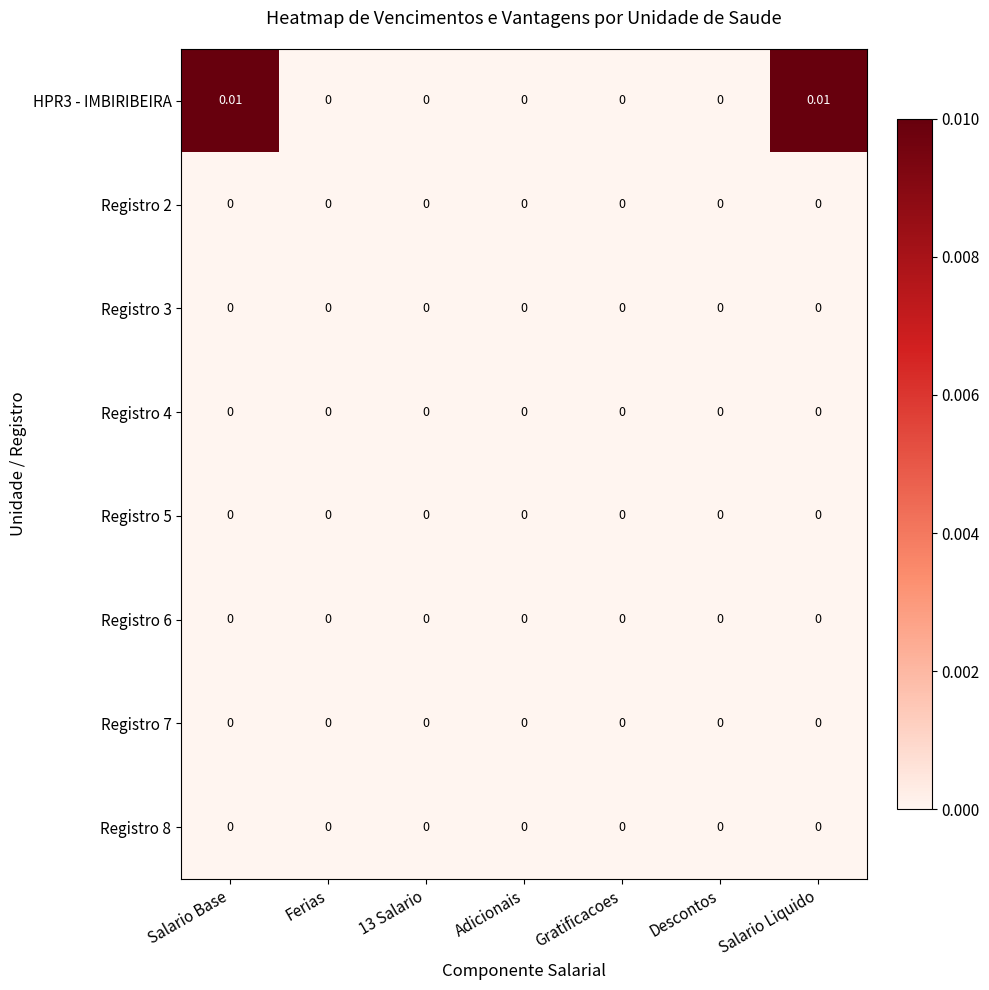

Between Gratificacoes and Descontos, which series saw the biggest shift?

HPR3 - IMBIRIBEIRA